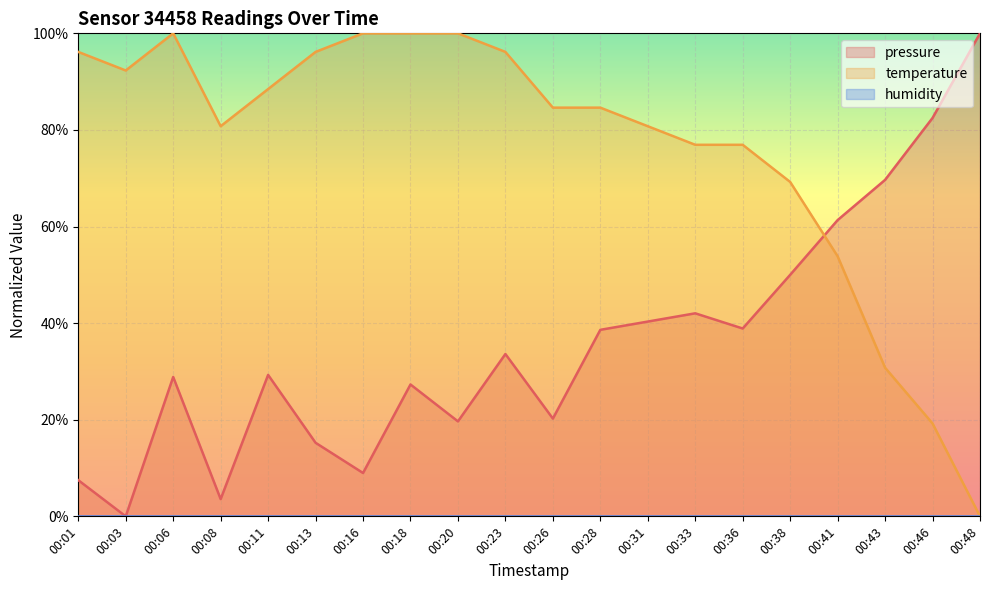

After their last crossing, which series has the higher values: pressure or temperature?

pressure